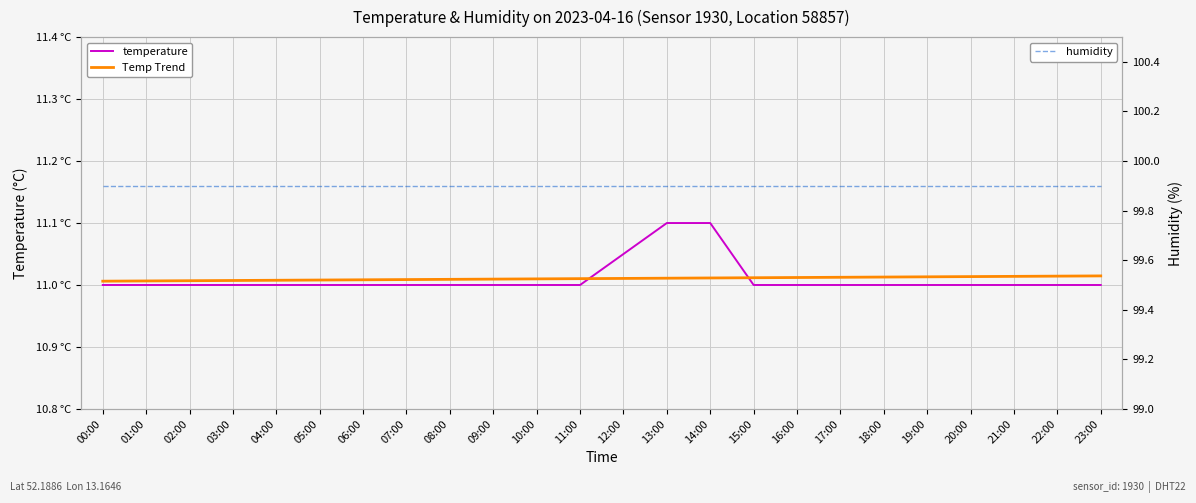

Which label corresponds to the smallest value in the chart?

00:00